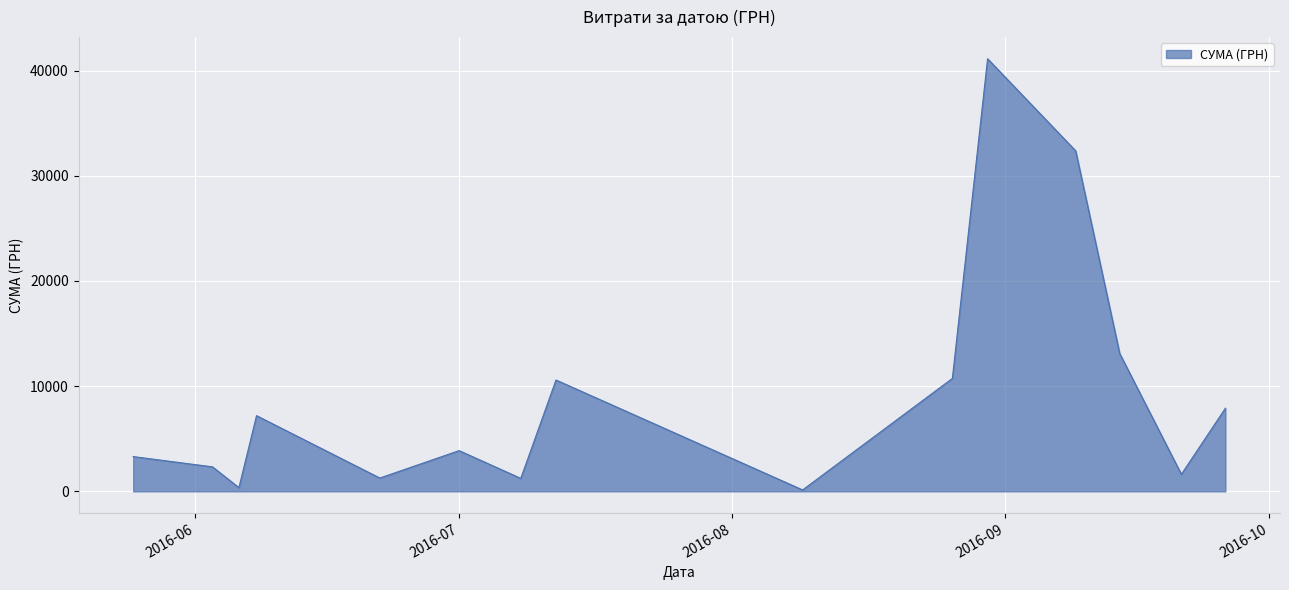

What is the greatest value displayed?

41121.0